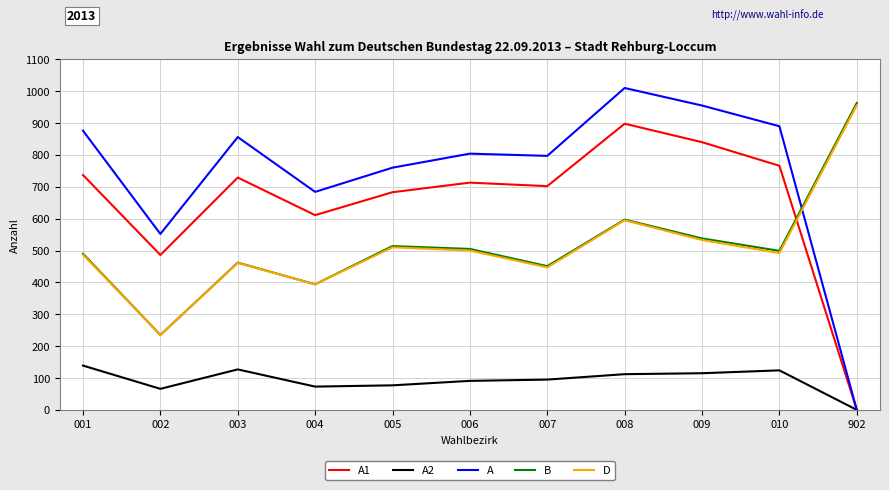

Which series has the largest total across all categories?

A